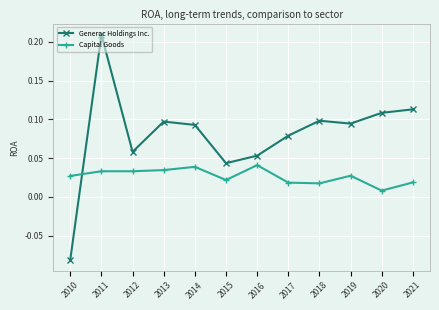

Rank the series by their average value, from highest to lowest.

Generac Holdings Inc., Capital Goods